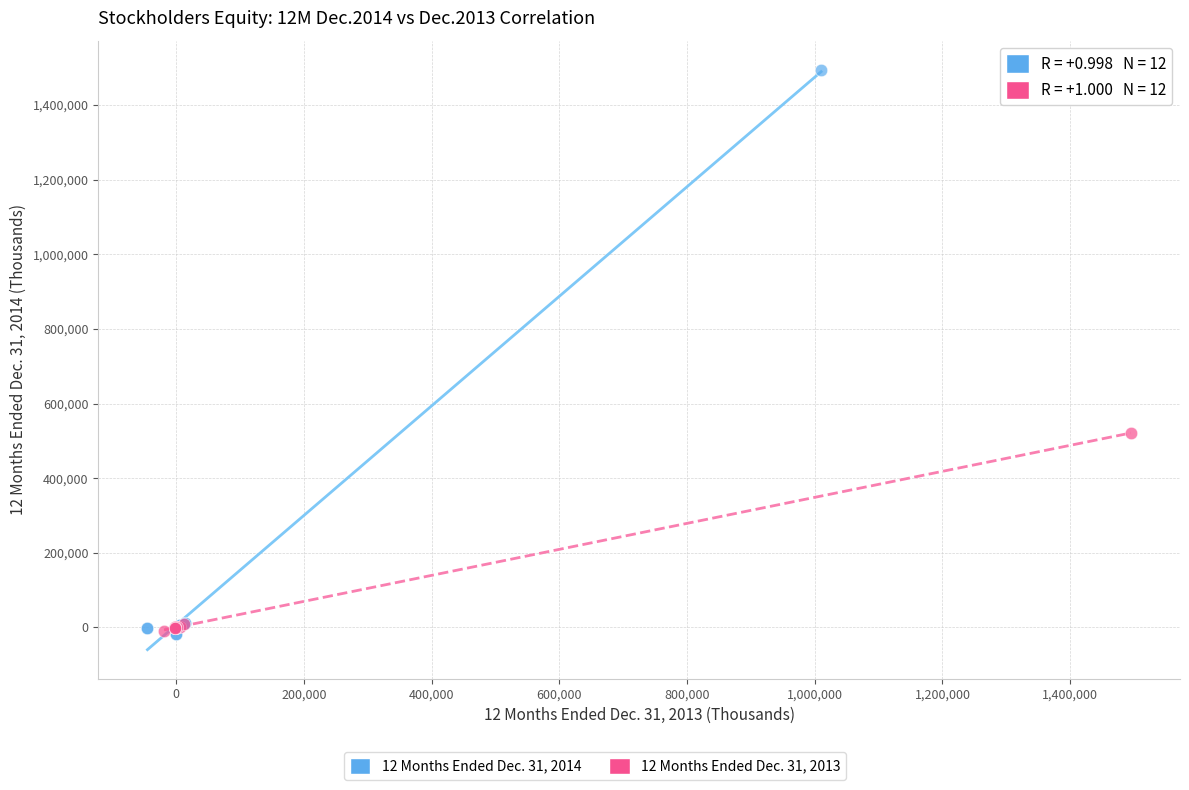

Which series has the widest spread of Y values?

12 Months Ended Dec. 31, 2014